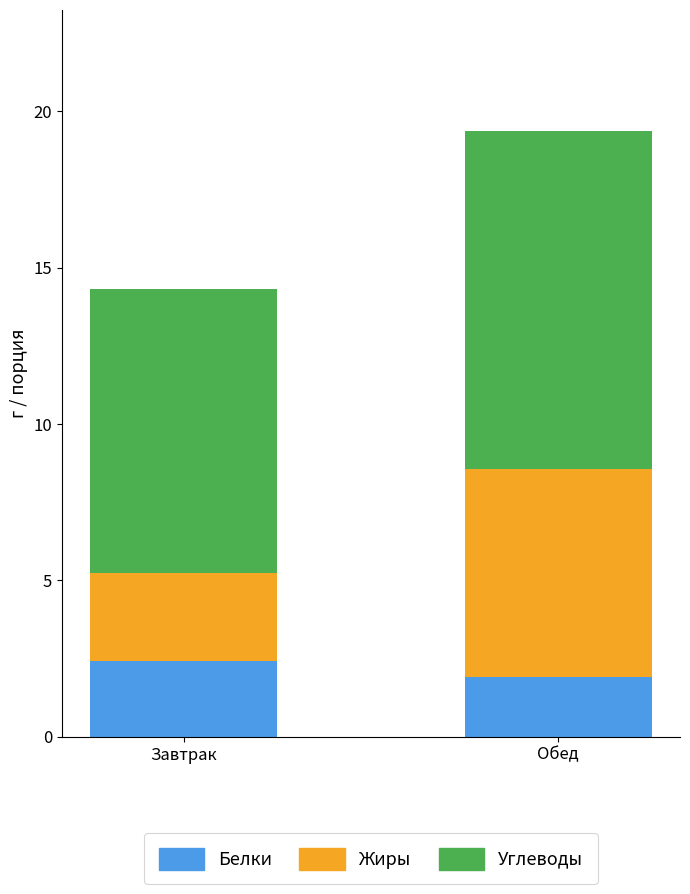

At which category is the sum across all series the highest?

Обед